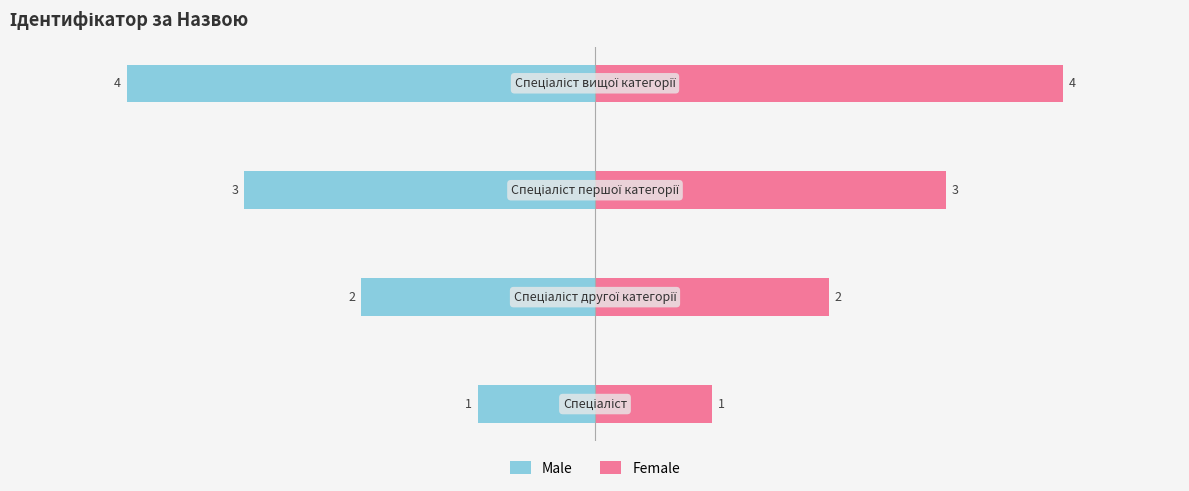

Reading right to left, transcribe all the data shown in this chart.

Male: -4	-3	-2	-1
Female: 4	3	2	1